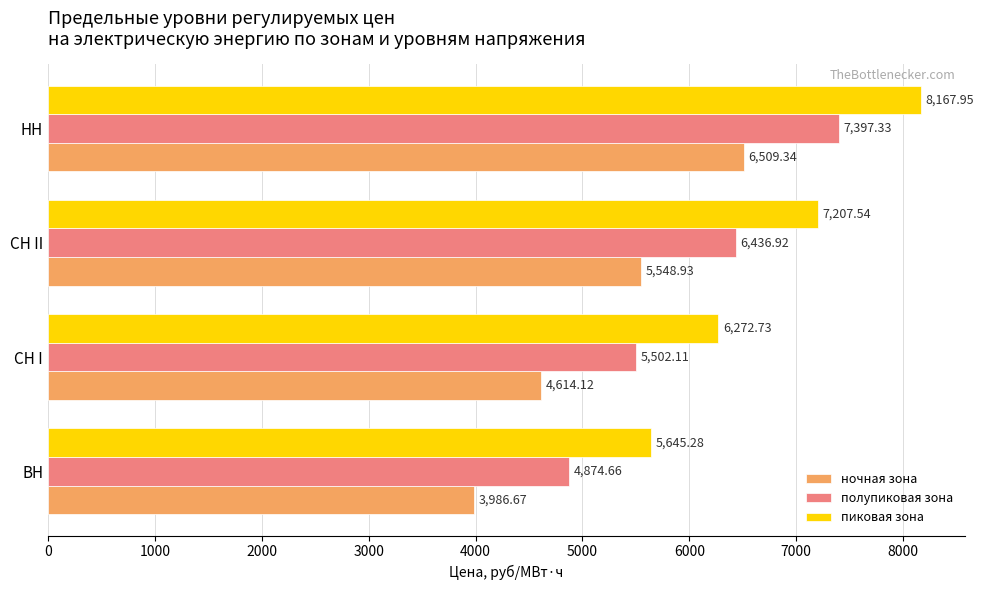

At which label is ночная зона closest to 5248?

СН II